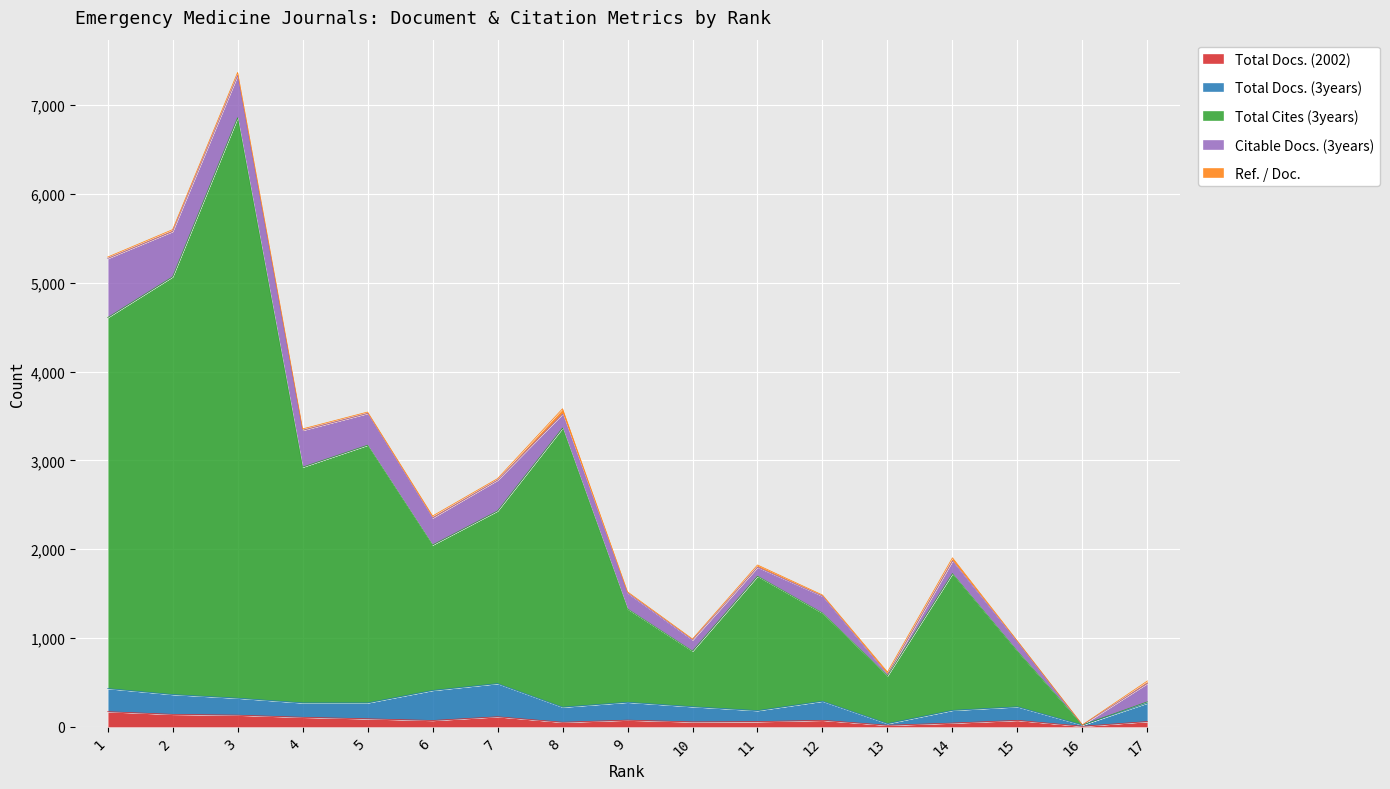

Read the Total Cites (3years) value at 5.

2900.0